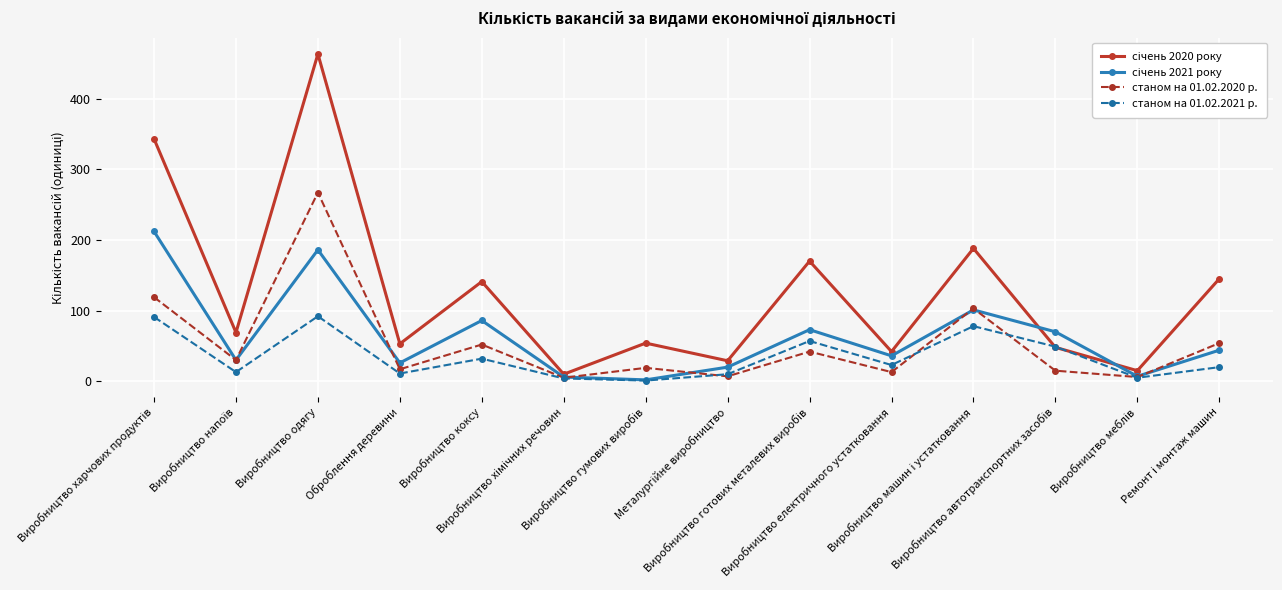

What is the total value across all series at Виробництво машин і устатковання?

470